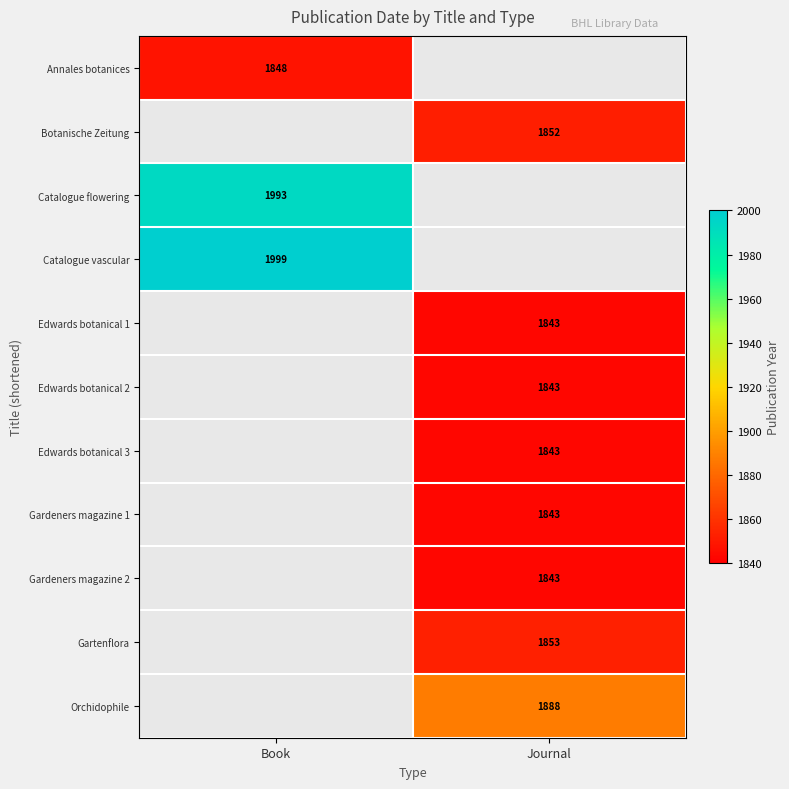

The Botanische Zeitung series shows 1852 at Journal. True or false?

True